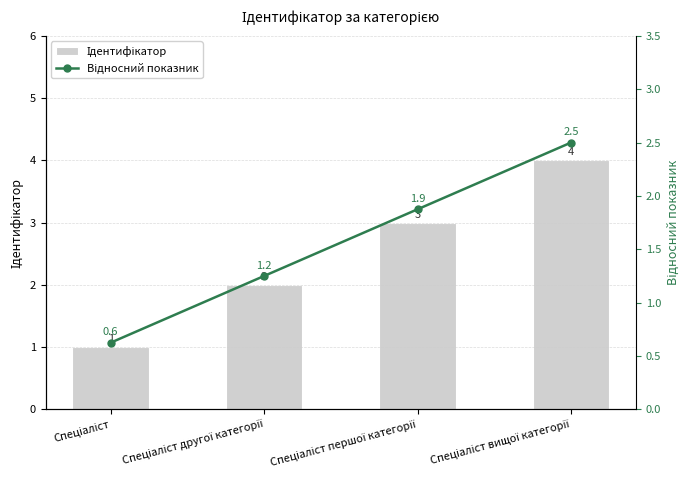

At Спеціаліст, list the series in order from largest to smallest.

Ідентифікатор, Відносний показник